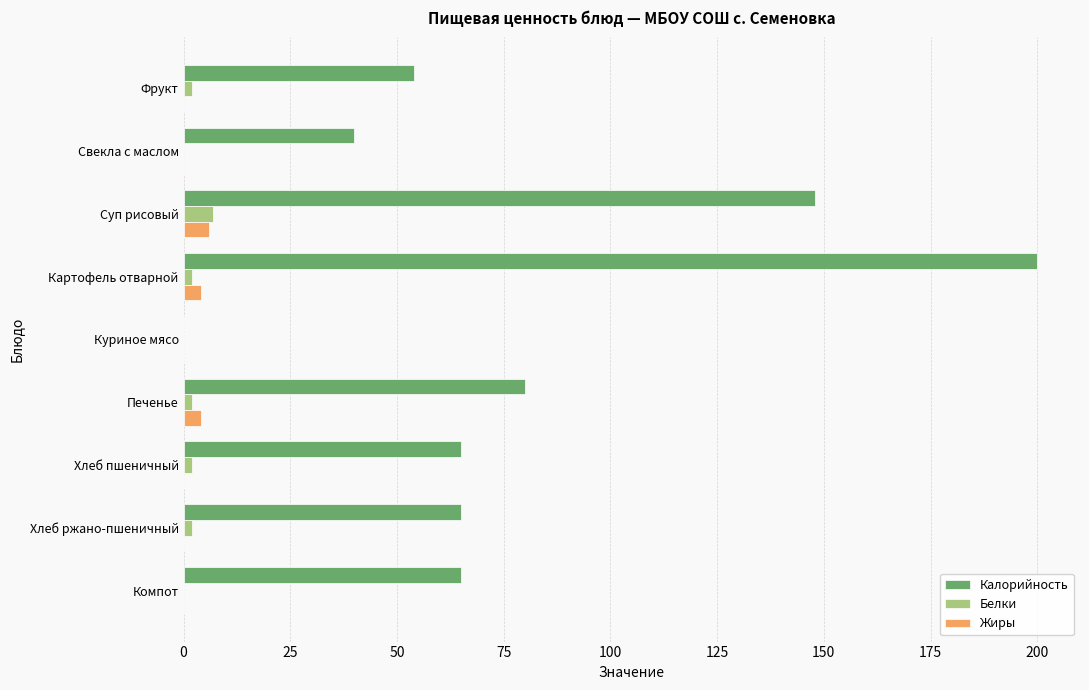

The Калорийность series shows 80 at Печенье. True or false?

True